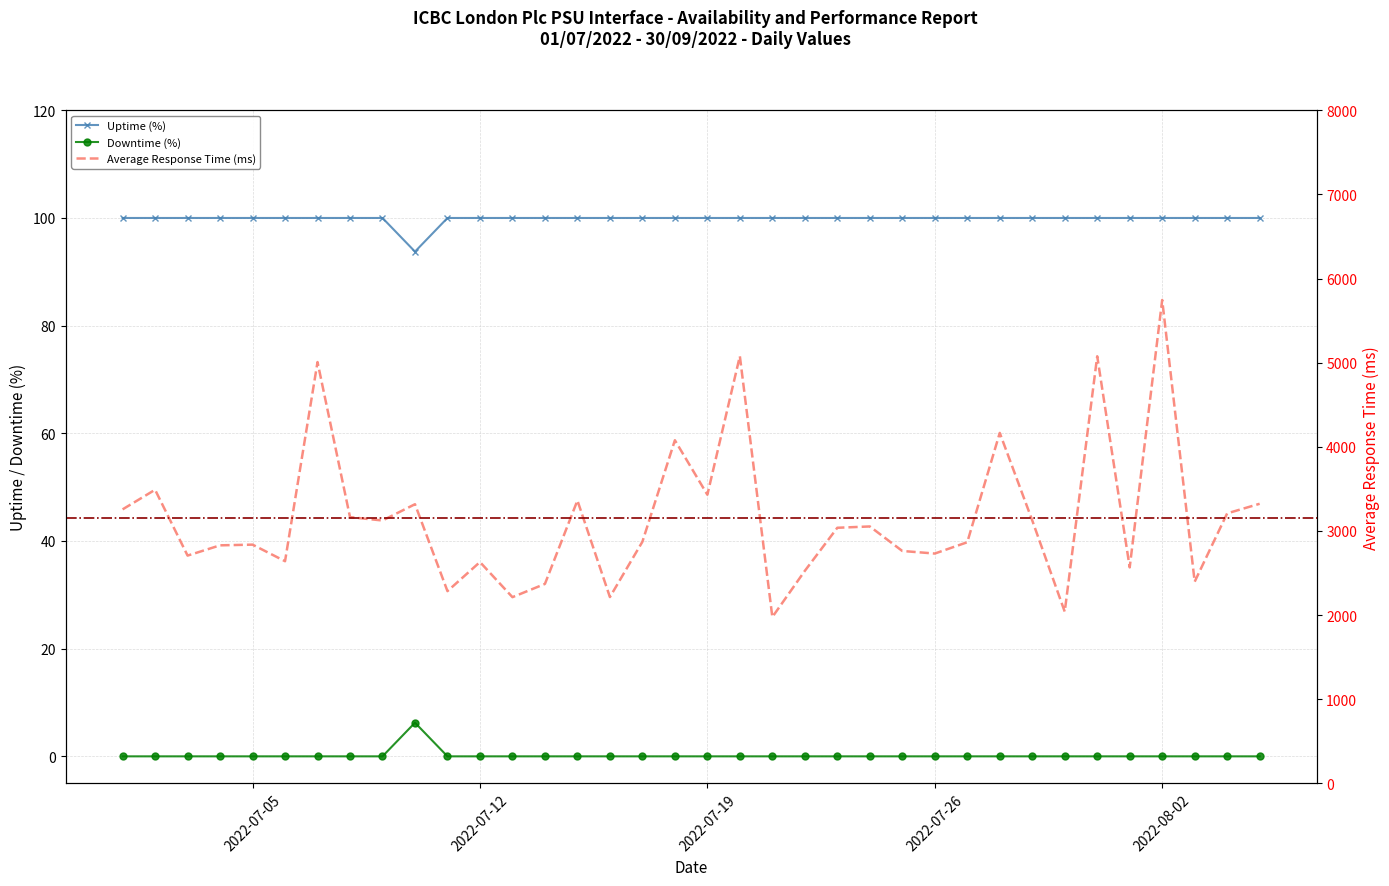

How many interior local valleys does the Average Response time (ms) series have?

12